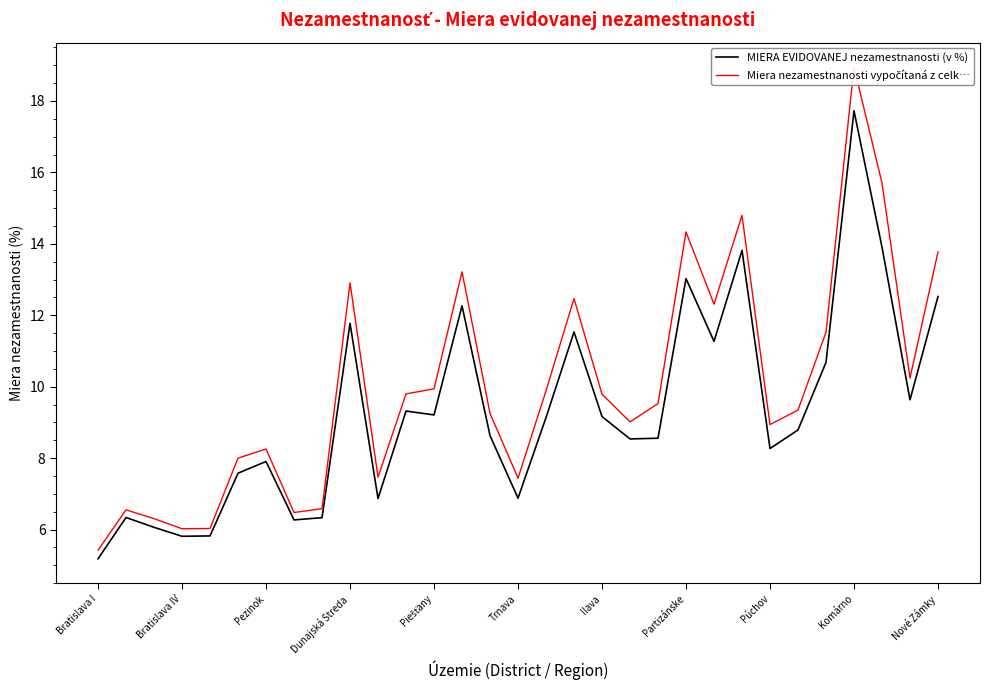

What position from the right is 22?

9